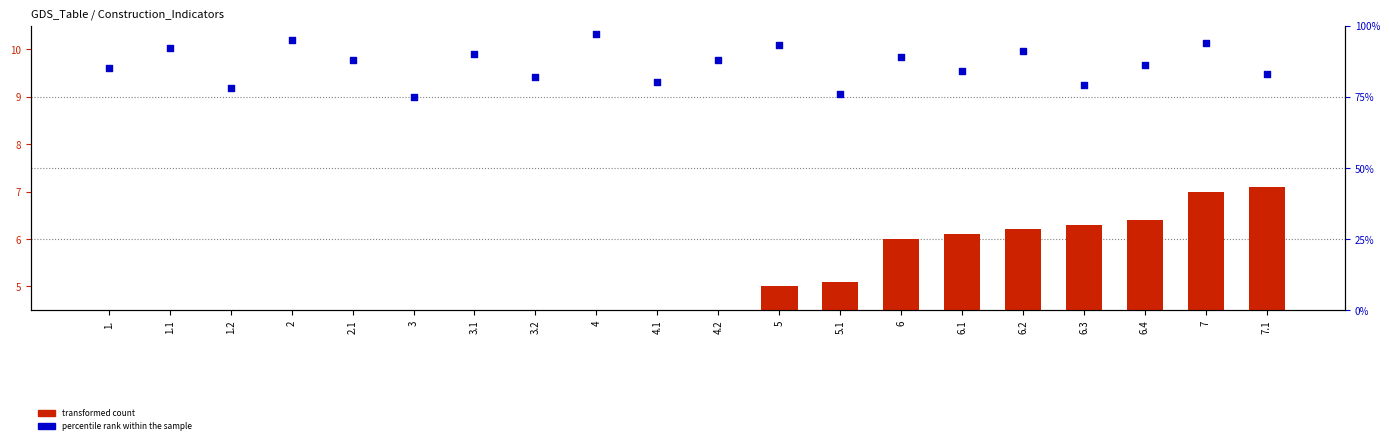

What is the total value across all series at 3.1?

93.1